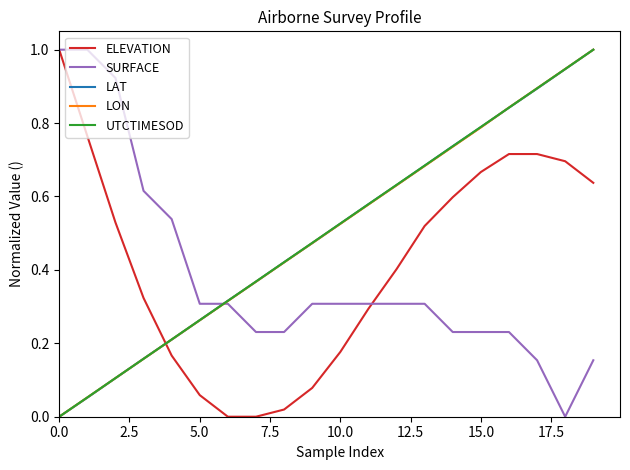

True or false: LAT and SURFACE intersect in this chart.

True